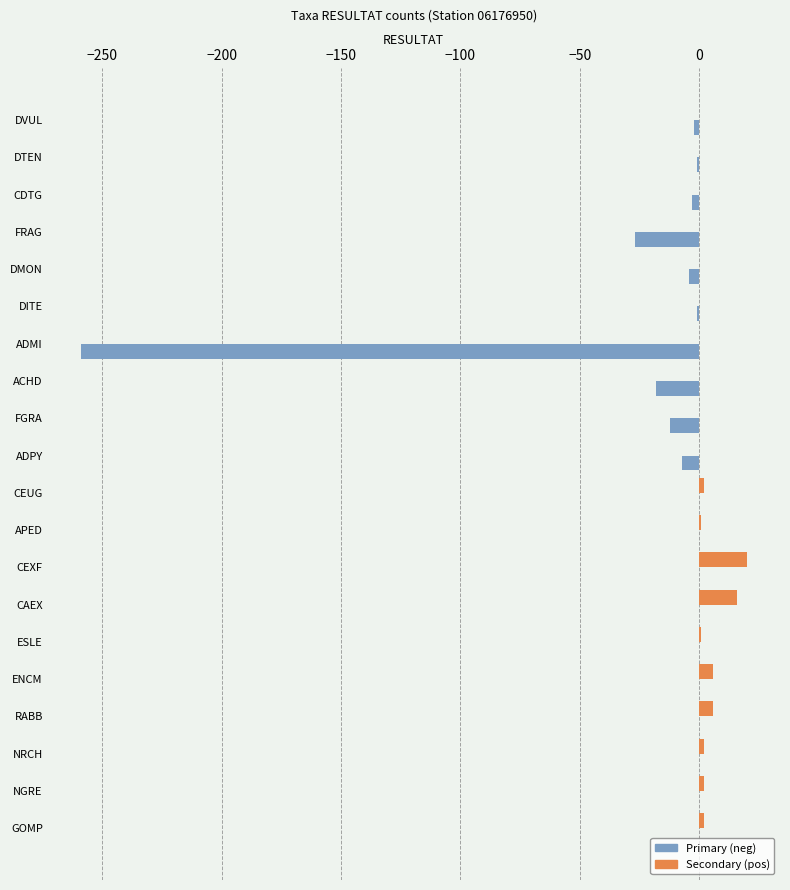

What is the greatest value displayed?

20